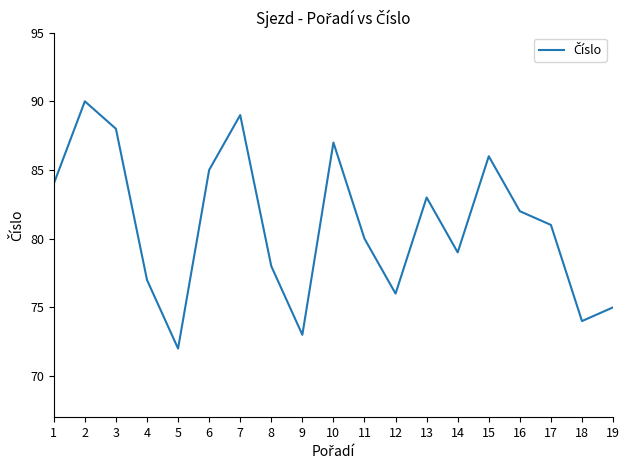

What is the difference between the maximum and second lowest values?

17